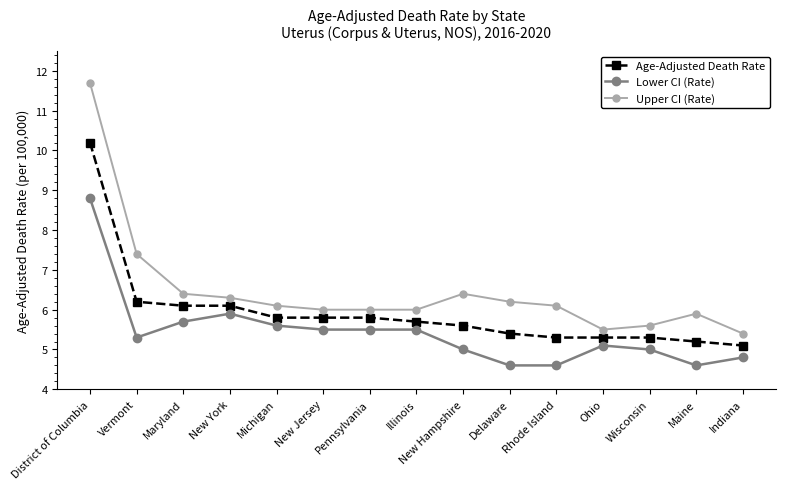

What are all the series names shown in the legend?

Age-Adjusted Death Rate, Lower CI (Rate), Upper CI (Rate)